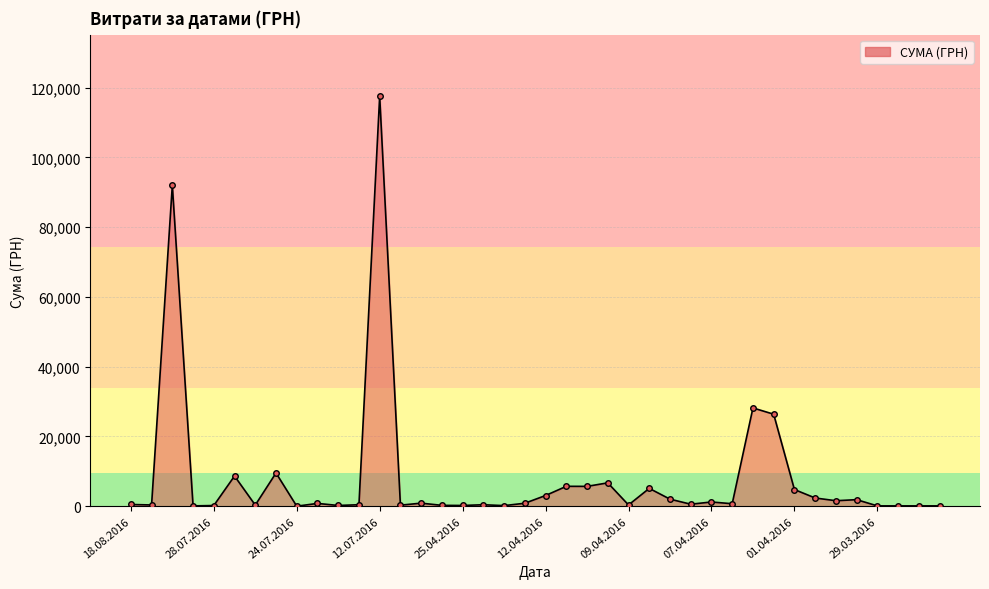

What is the average value?

8264.1